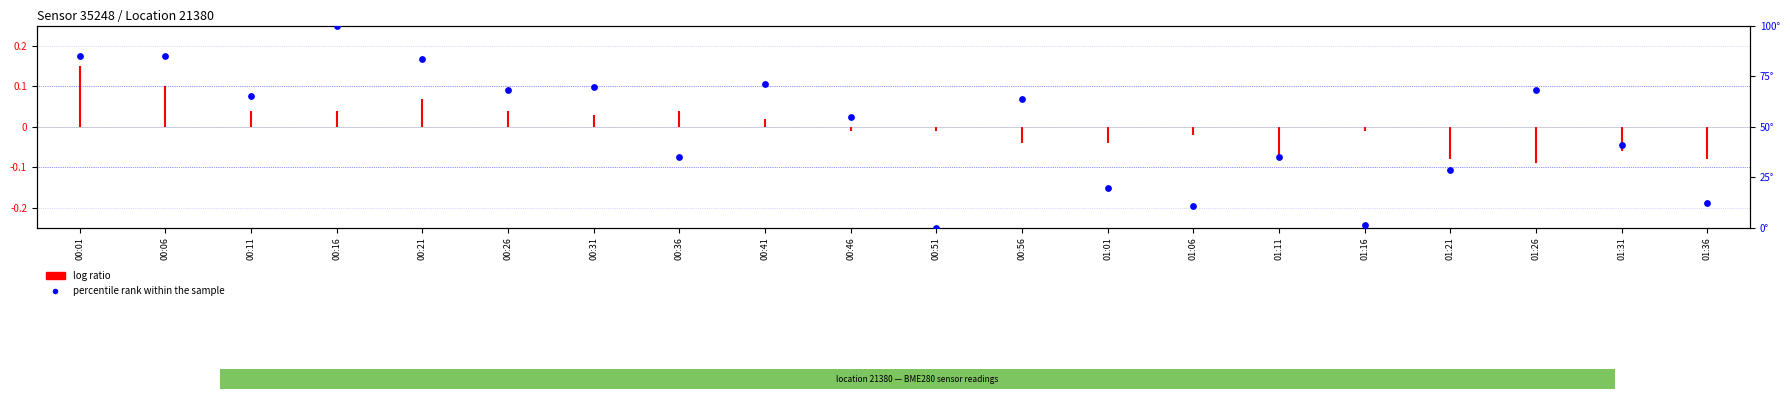

Between 01:31 and 01:16, which is larger?

01:31